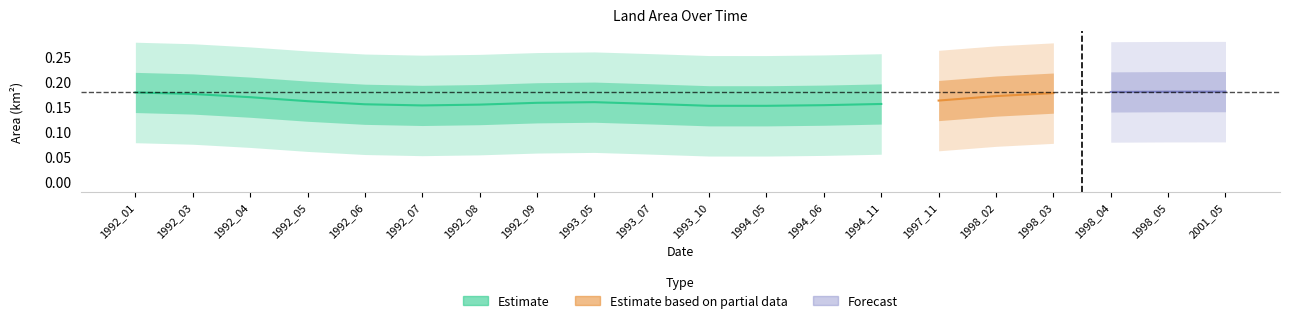

What is the value of the landArea point at the 2nd from the left?

0.2